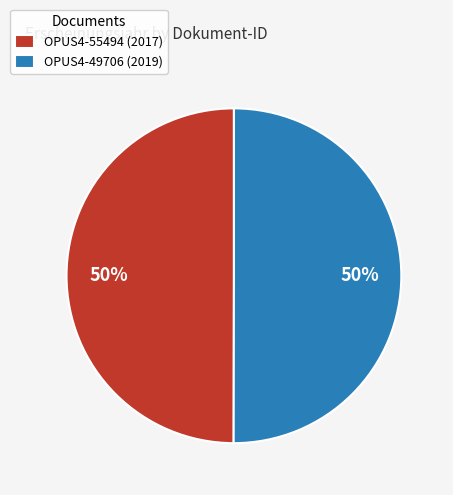

Is it true that OPUS4-49706 (2019) is 50% of the pie?

True